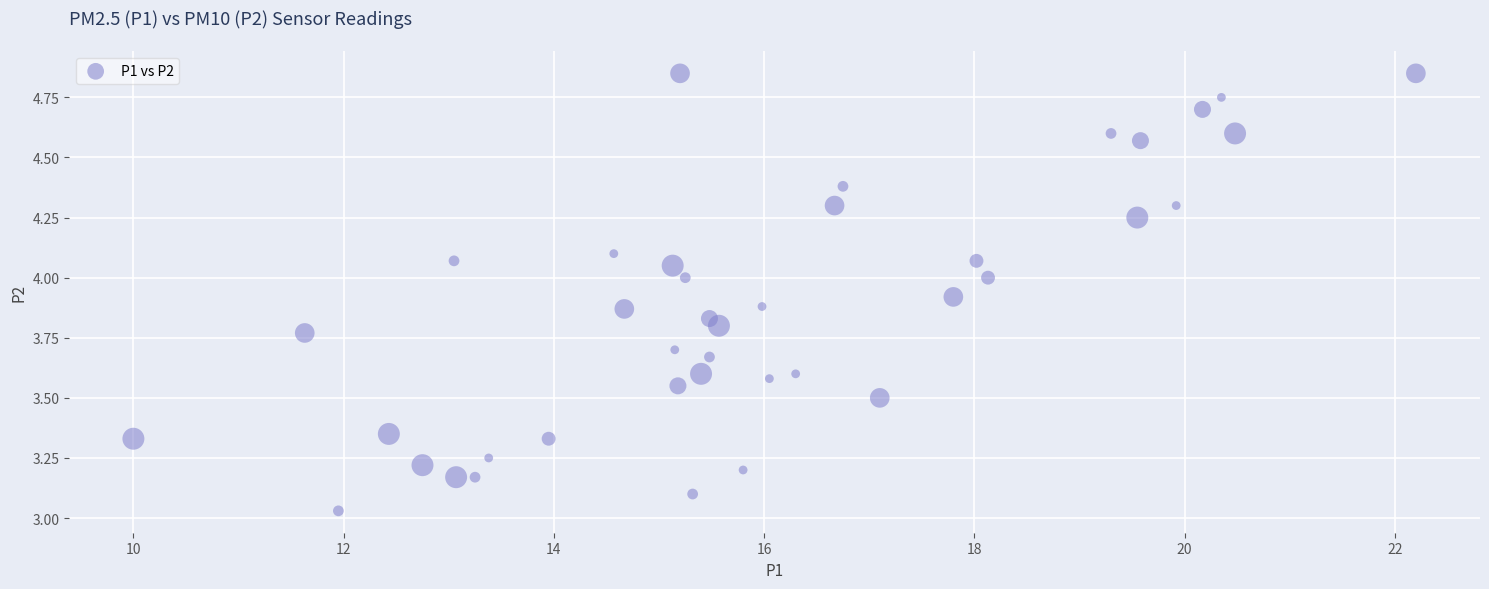

What is the range of X values (max minus min)?

12.2